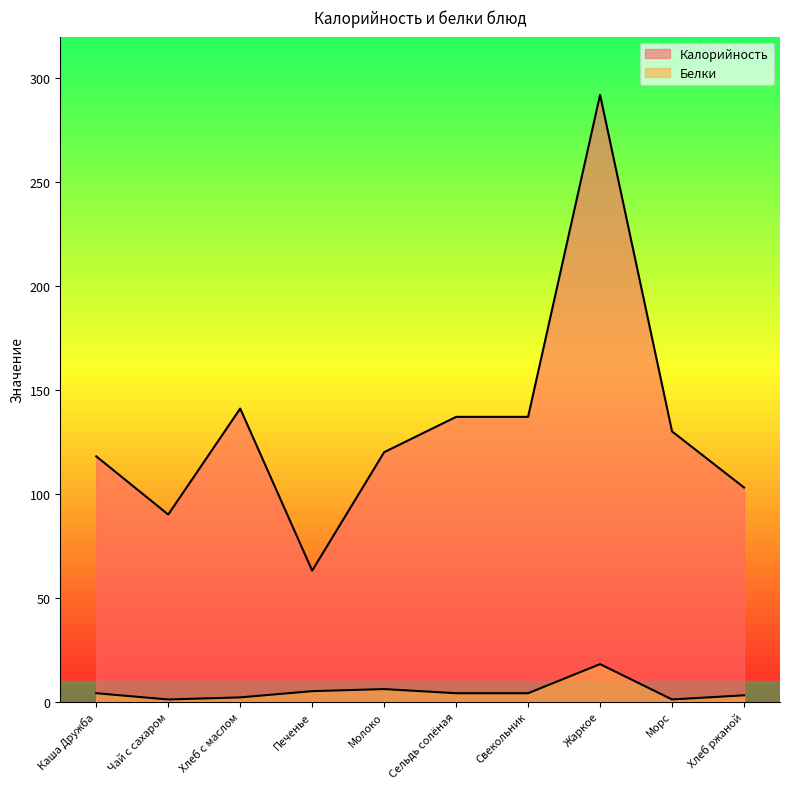

Is the value of Белки at Хлеб ржаной greater than the value of Калорийность at Жаркое?

No